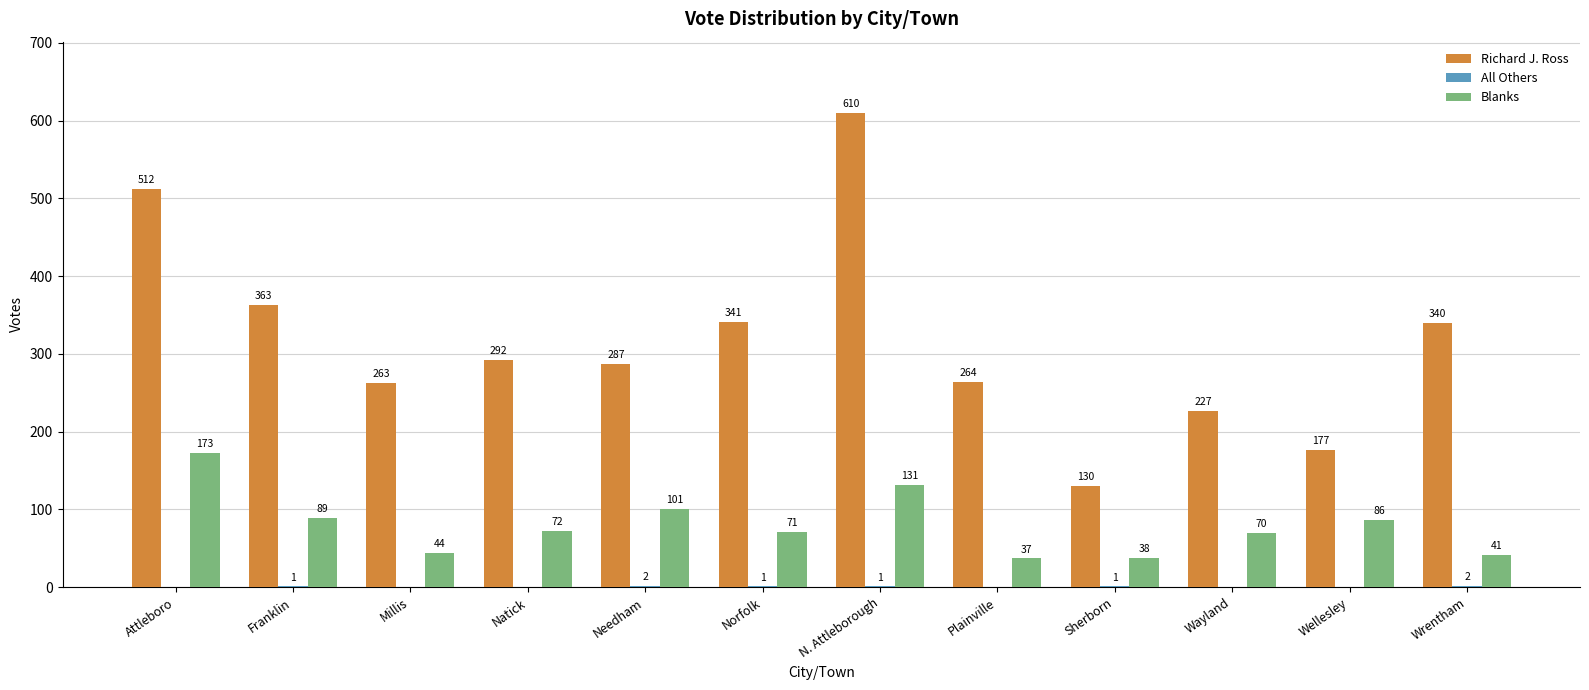

Between Attleboro and Wrentham, which series saw the biggest shift?

Richard J. Ross